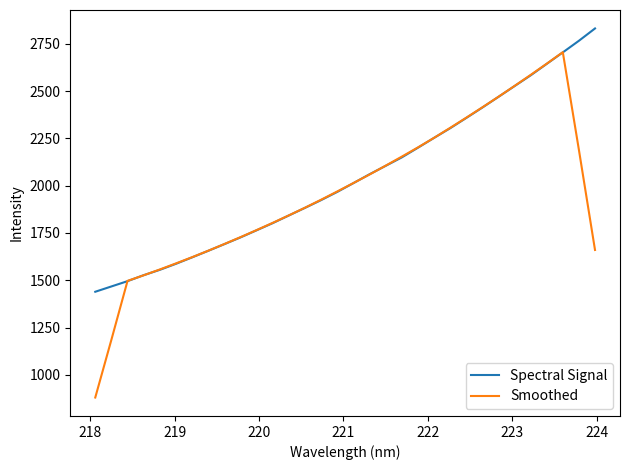

Which series has the largest range (max minus min)?

Smoothed